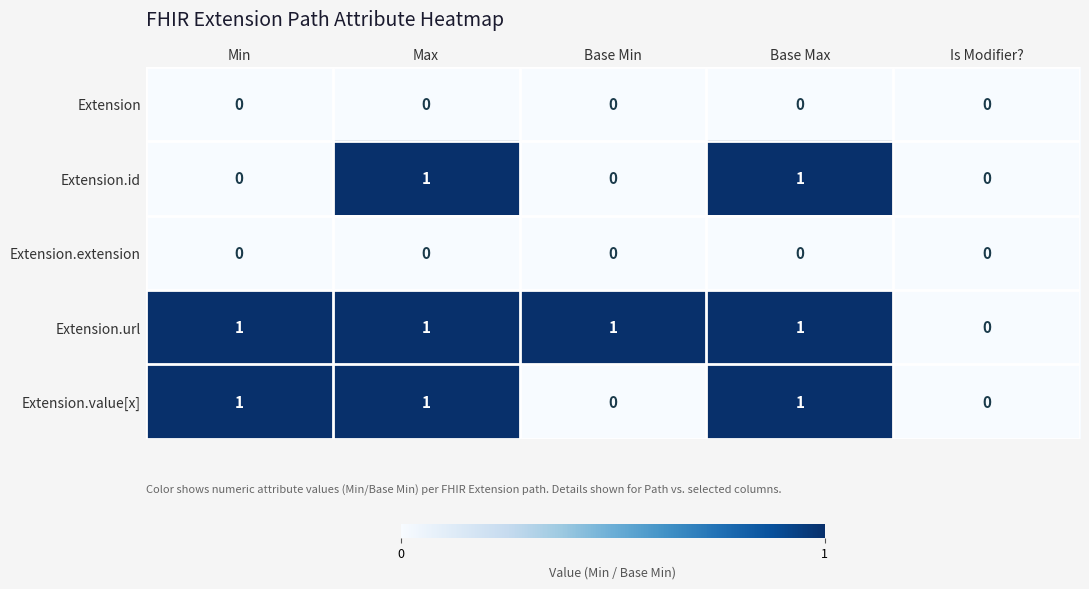

Reading left to right, transcribe all the data shown in this chart.

Extension: Min=0	Max=0	Base Min=0	Base Max=0	Is Modifier?=0
Extension.id: Min=0	Max=1	Base Min=0	Base Max=1	Is Modifier?=0
Extension.extension: Min=0	Max=0	Base Min=0	Base Max=0	Is Modifier?=0
Extension.url: Min=1	Max=1	Base Min=1	Base Max=1	Is Modifier?=0
Extension.value[x]: Min=1	Max=1	Base Min=0	Base Max=1	Is Modifier?=0